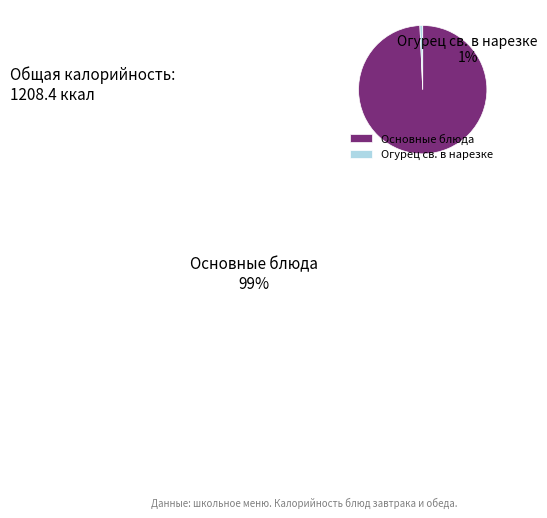

Is the sum of Основные блюда and Огурец св. в нарезке greater than half?

Yes